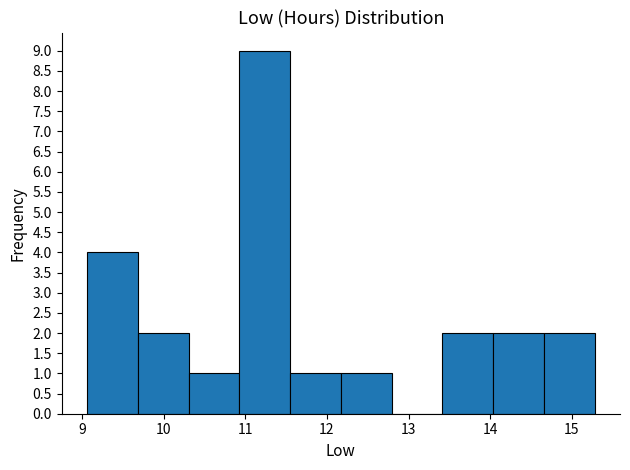

What is the height of the bar covering 10.3 to 10.9 on the x-axis? Neither the bar edges nor the heights are printed on the chart, so give them approximately, as read against the axes.

1